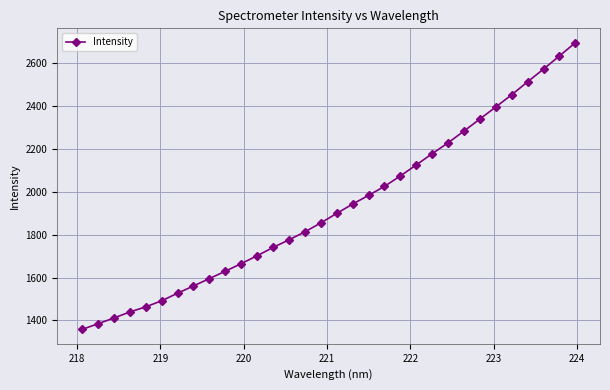

What is the value of the 5th point from the left?

1463.1